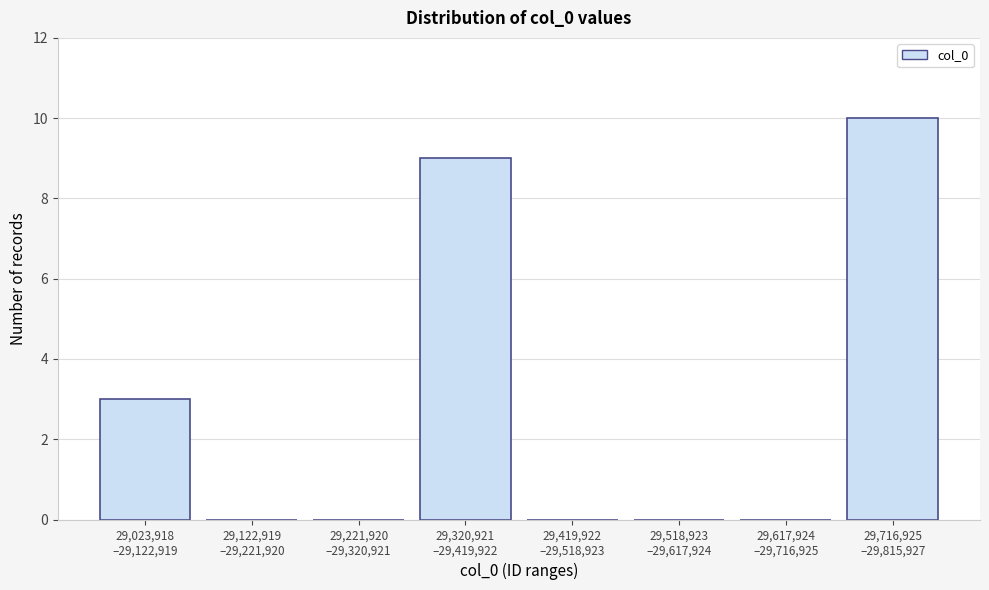

What is the greatest value displayed?

10